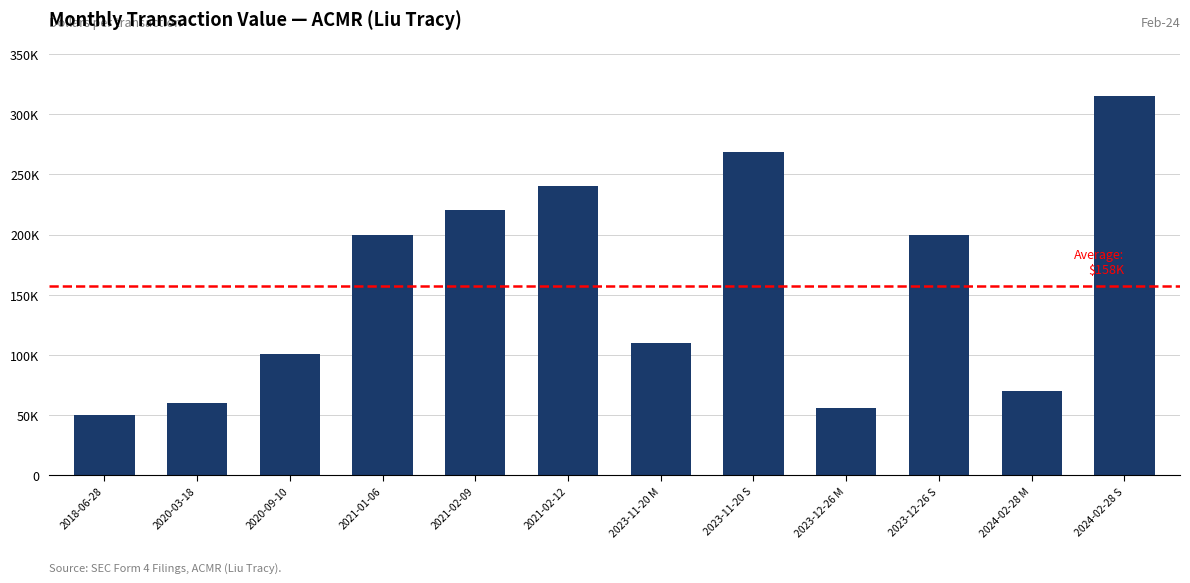

What is the value of the 9th bar from the left?

56000